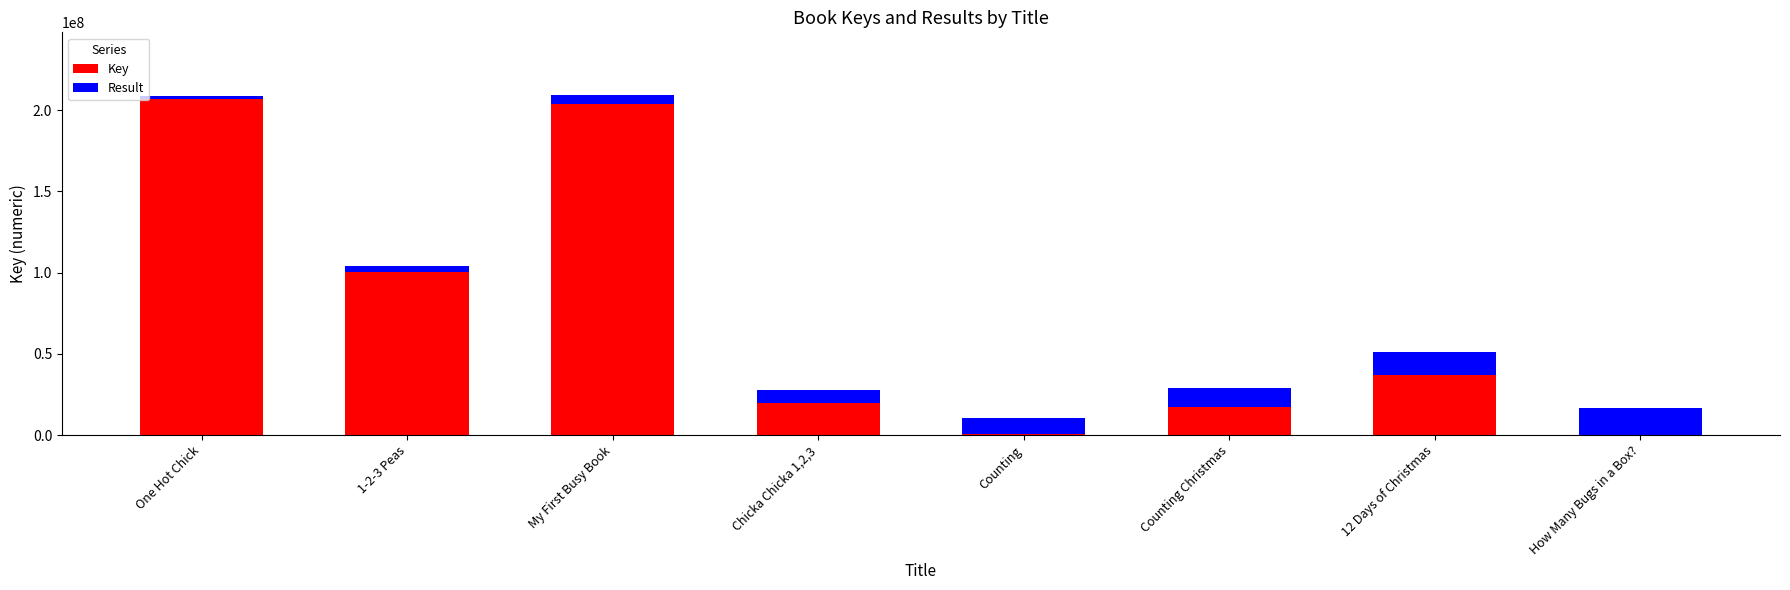

What is the sum of all Key values?

584408238